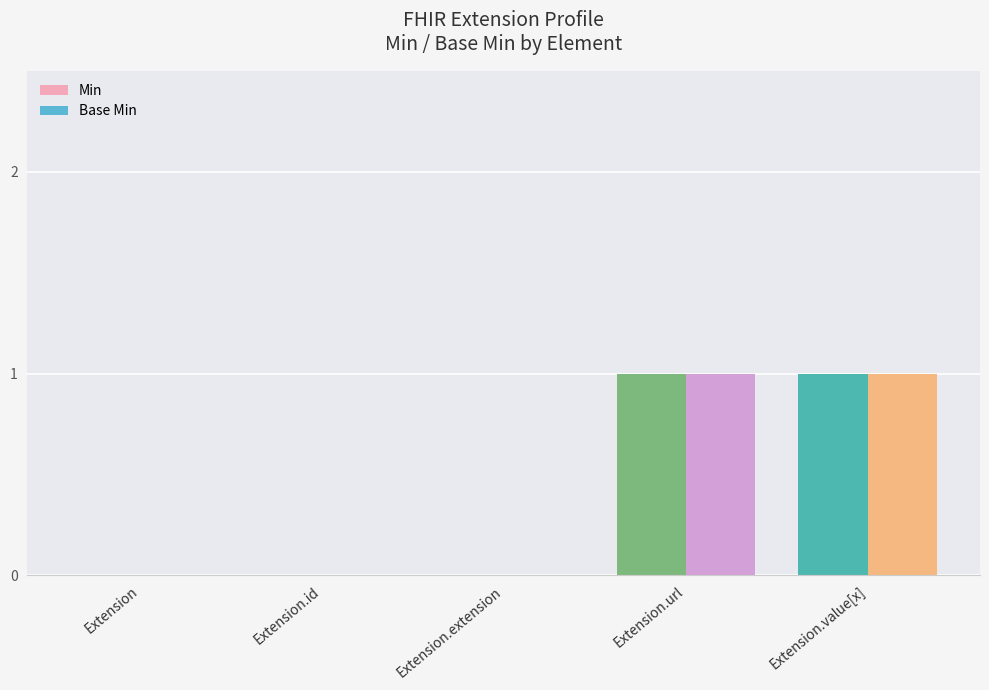

Which series has the widest spread of values?

Min